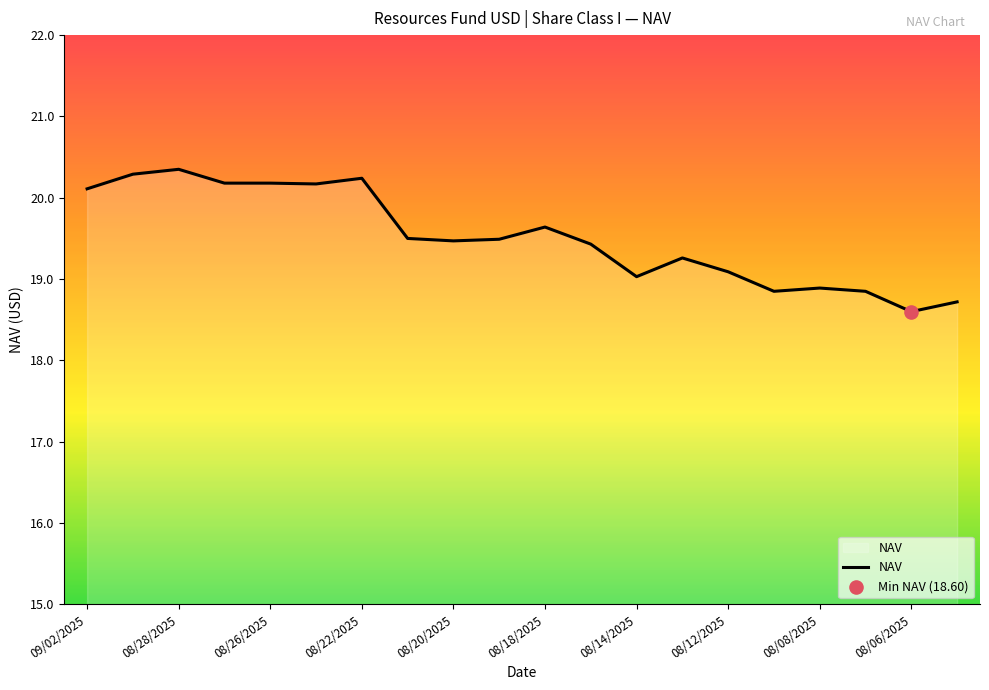

What is the greatest value displayed?

20.4